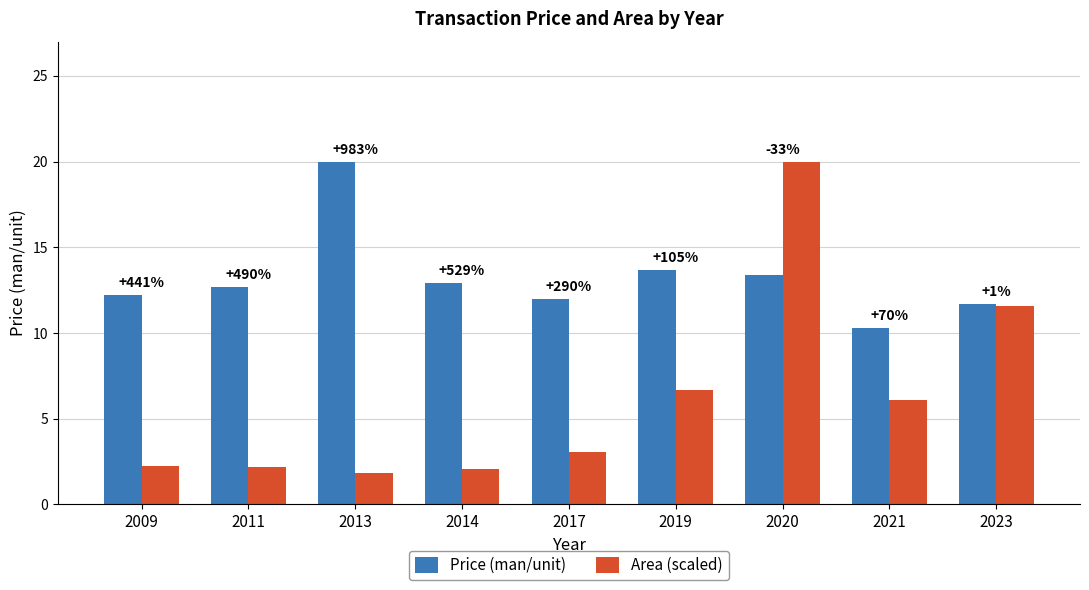

True or false: Area (scaled) has a value of 3.1 at 2017.

True